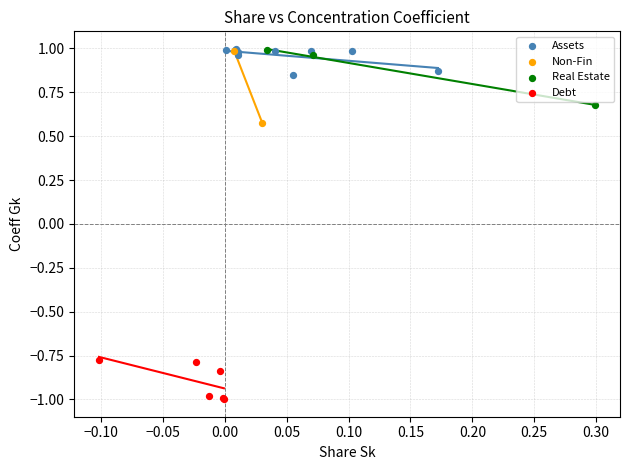

Which series contains the lowest Y value?

Debt